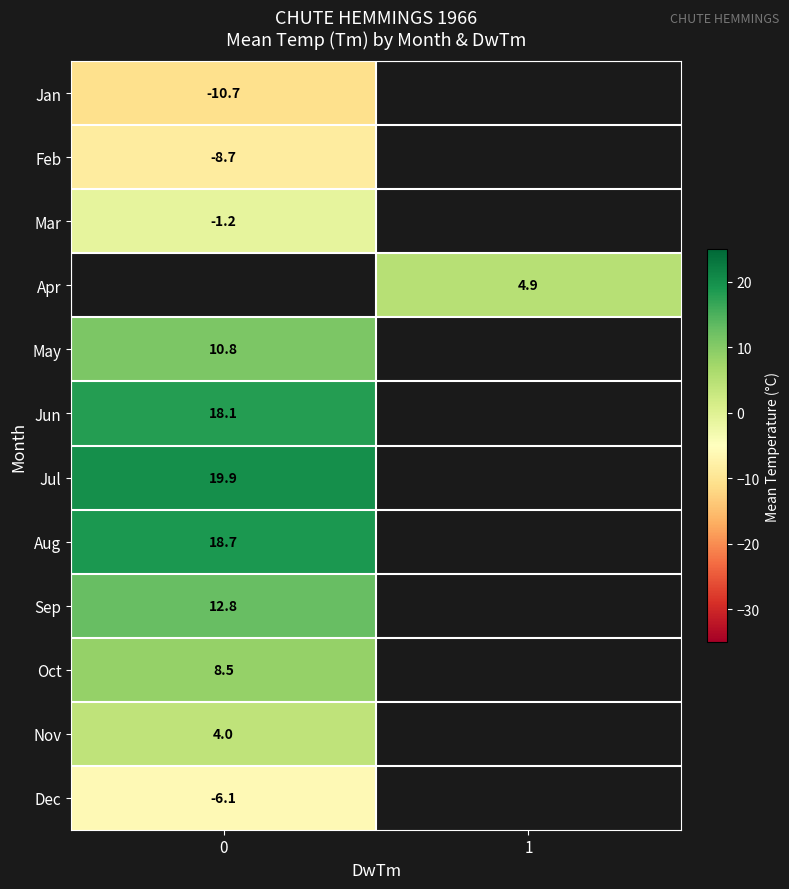

True or false: Dec has a value of -2.2 at 0.

False